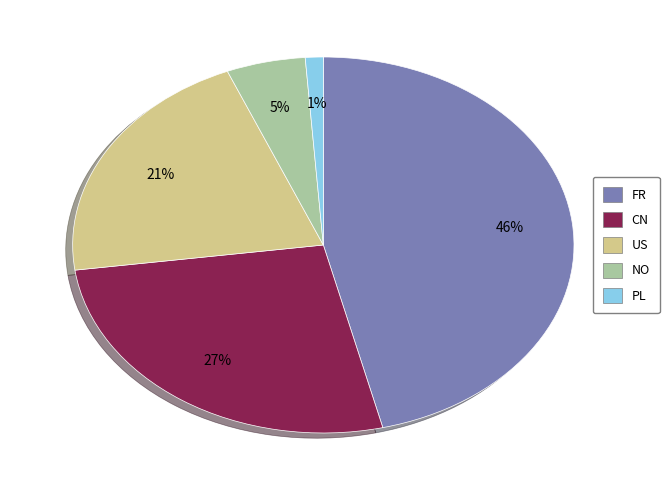

Do US and NO together represent more than half of the pie?

No